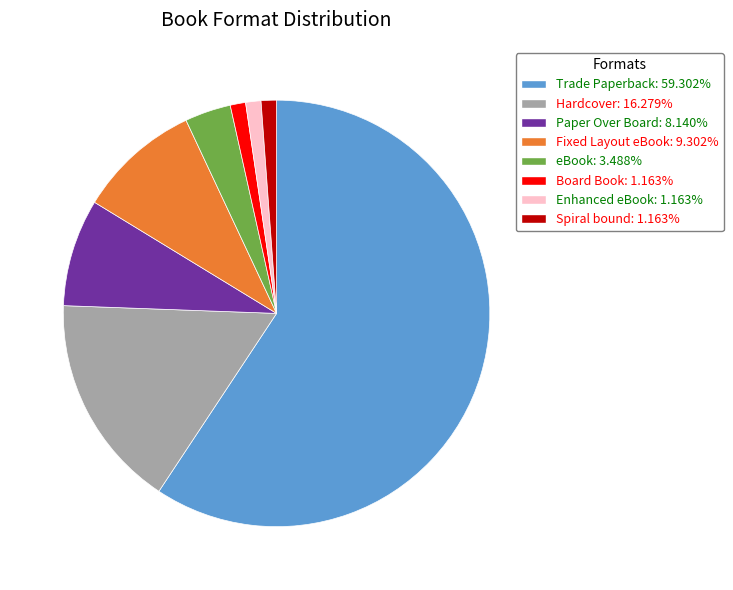

Is it true that Board Book is 8% of the pie?

False